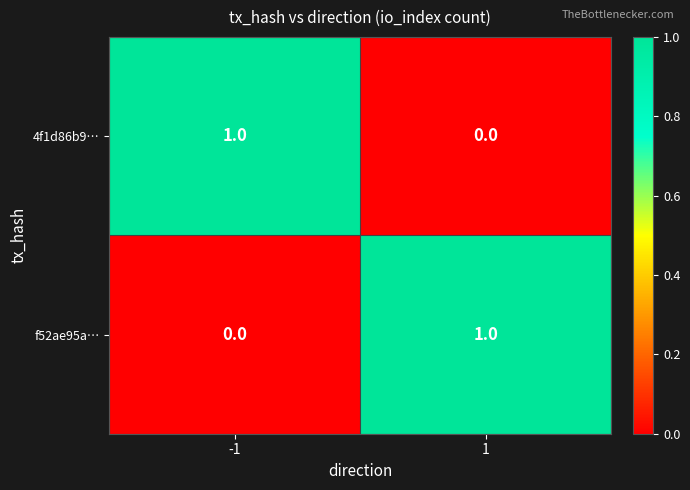

True or false: 4f1d86b9… has a value of 0 at 1.

True